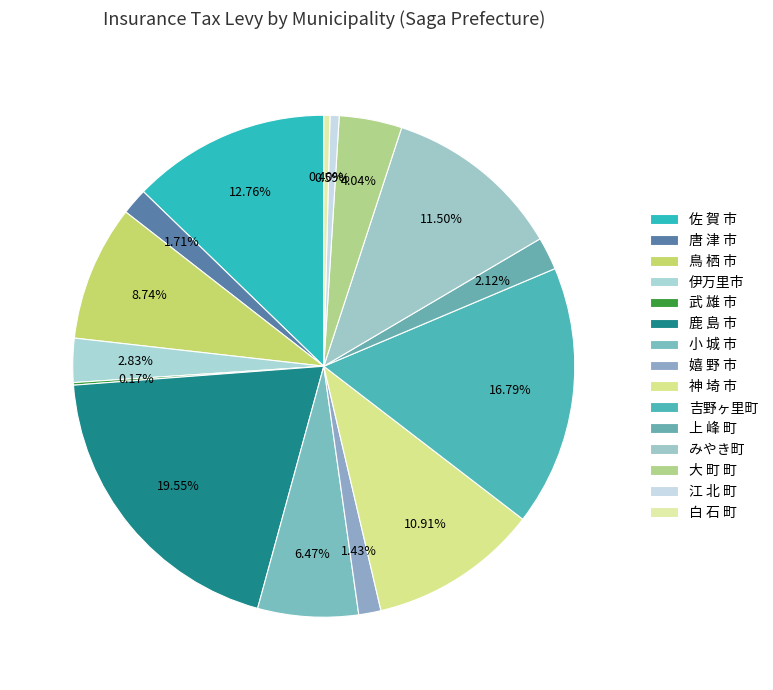

The 小 城 市 slice represents 19% of the pie. True or false?

False